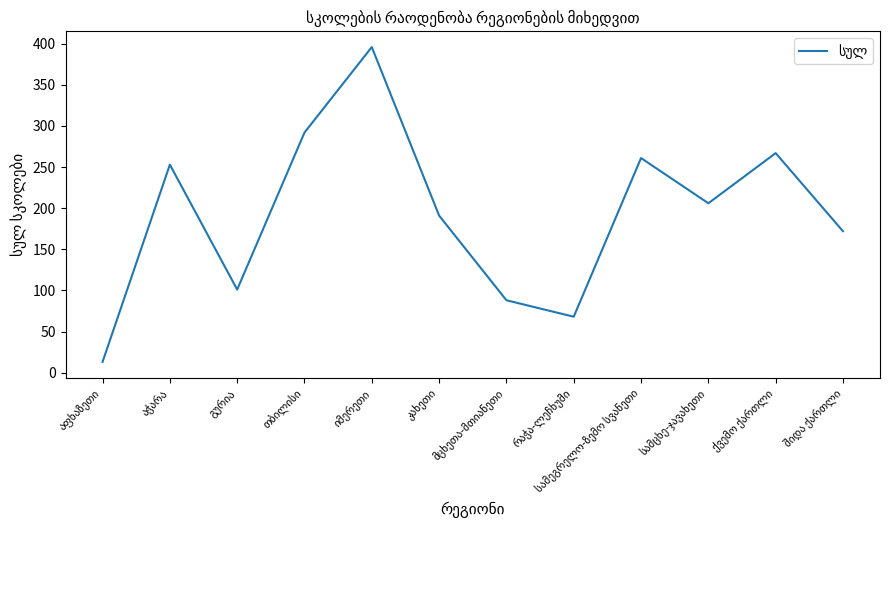

Does the chart have visible grid lines?

No